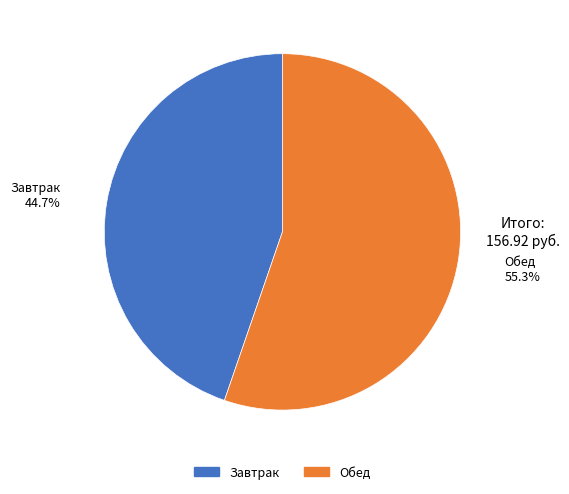

Is there any slice that represents more than half of the pie?

Yes